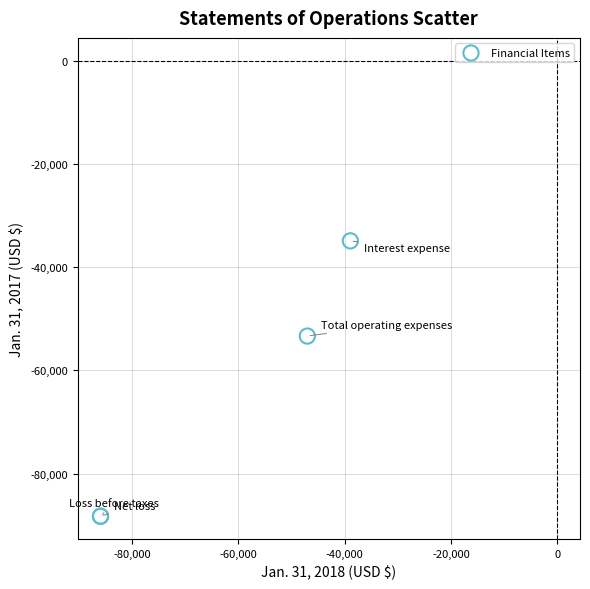

What Y value in the scatter plot is closest to -61567?

-53335